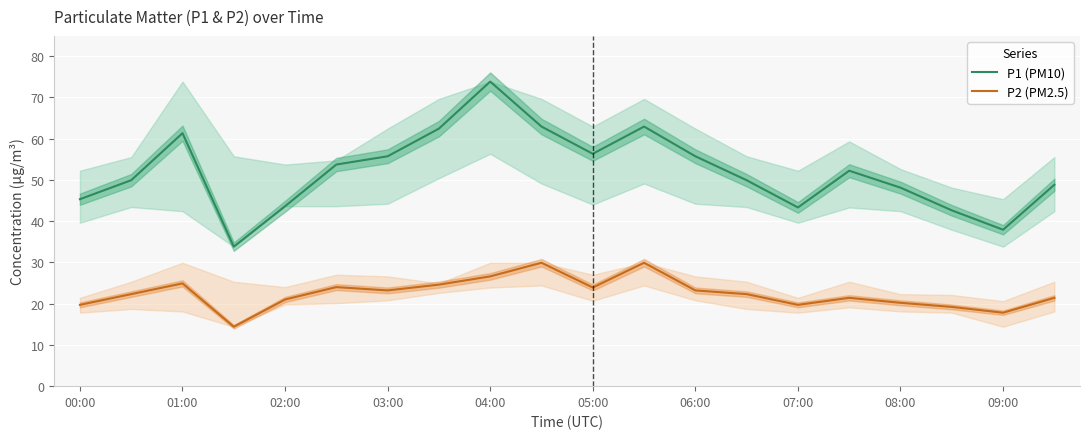

What is the average value of the P1 (PM10) series?

52.0